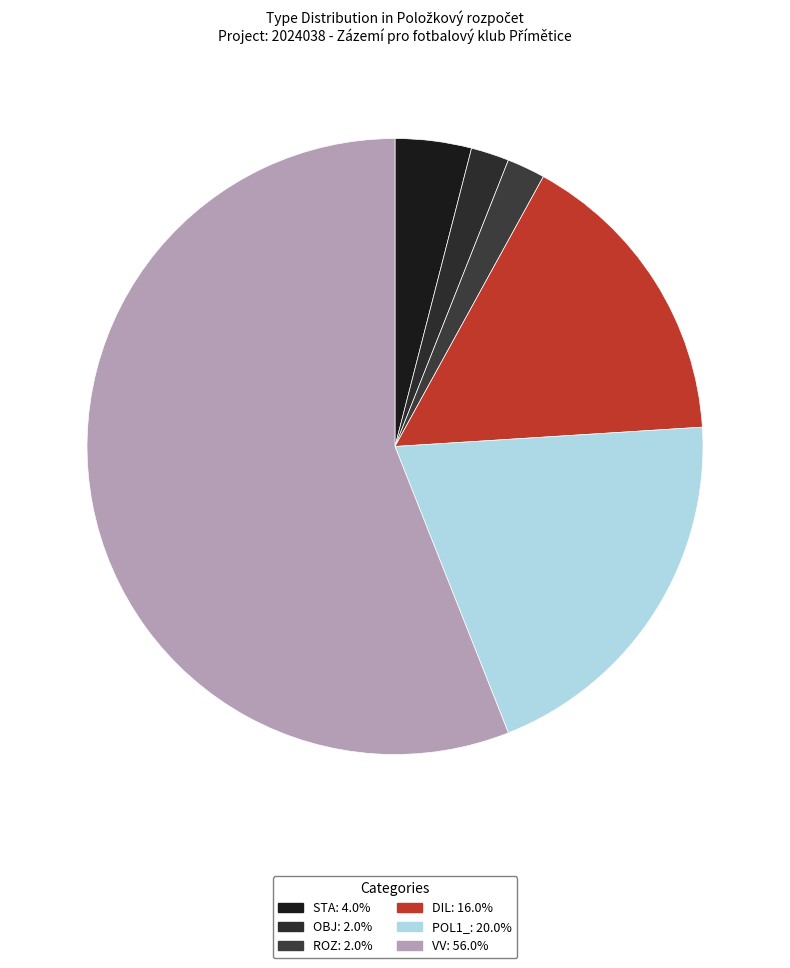

How many segments does this pie chart have?

6